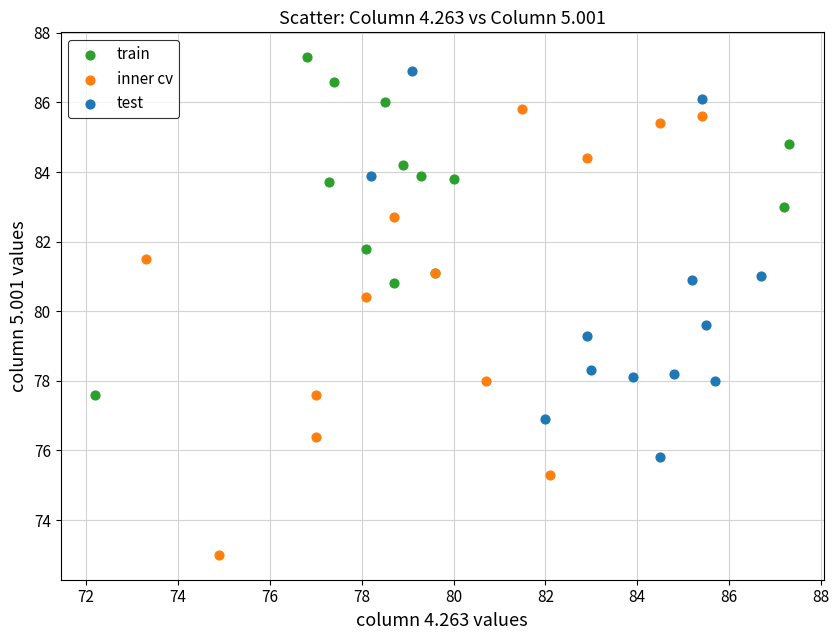

Which series contains the lowest Y value?

inner cv